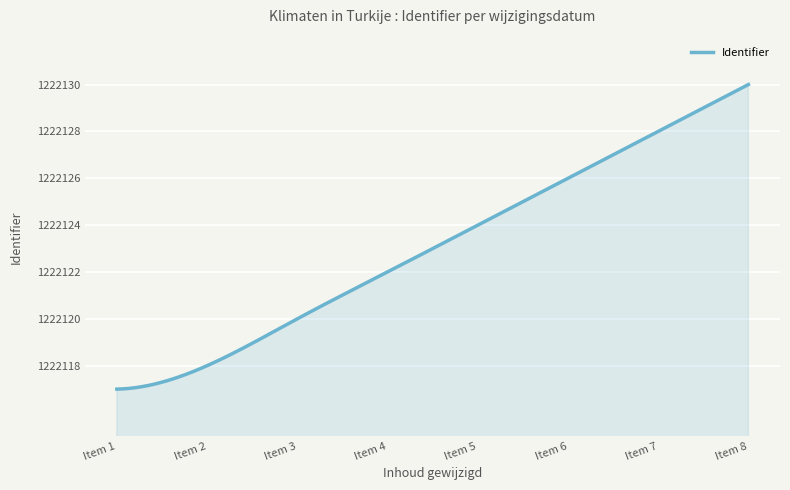

What is the maximum value shown in the chart?

1222130.0